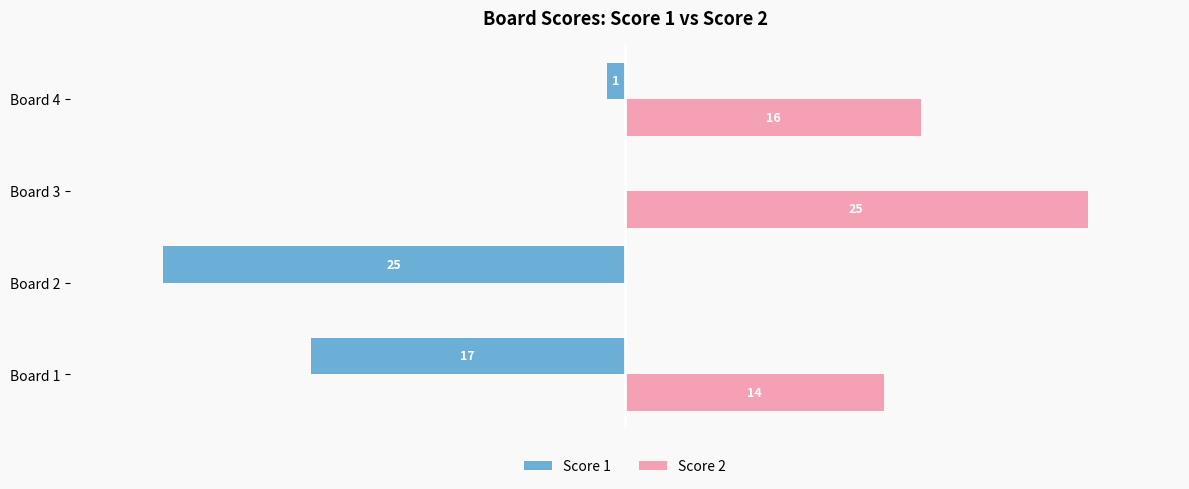

Where is Score 1 nearest to the value -12?

Board 1